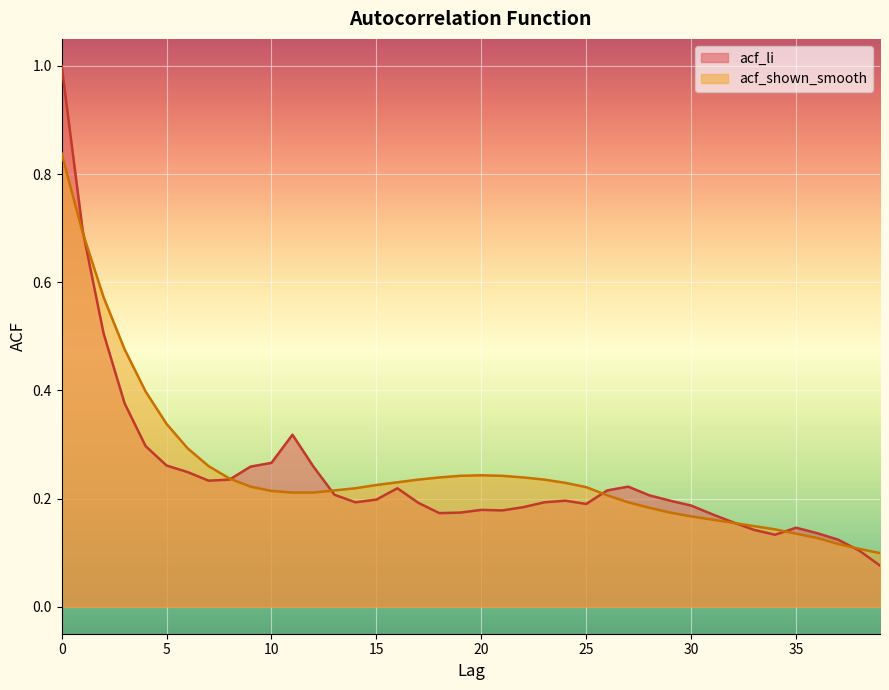

Reading left to right, list all the values displayed in this chart.

acf_li: 1.0	0.7	0.5	0.4	0.3	0.3	0.2	0.2	0.2	0.3	0.3	0.3	0.3	0.2	0.2	0.2	0.2	0.2	0.2	0.2	0.2	0.2	0.2	0.2	0.2	0.2	0.2	0.2	0.2	0.2	0.2	0.2	0.2	0.1	0.1	0.1	0.1	0.1	0.1	0.1
acf_shown_smooth: 0.8	0.7	0.6	0.5	0.4	0.3	0.3	0.3	0.2	0.2	0.2	0.2	0.2	0.2	0.2	0.2	0.2	0.2	0.2	0.2	0.2	0.2	0.2	0.2	0.2	0.2	0.2	0.2	0.2	0.2	0.2	0.2	0.2	0.1	0.1	0.1	0.1	0.1	0.1	0.1